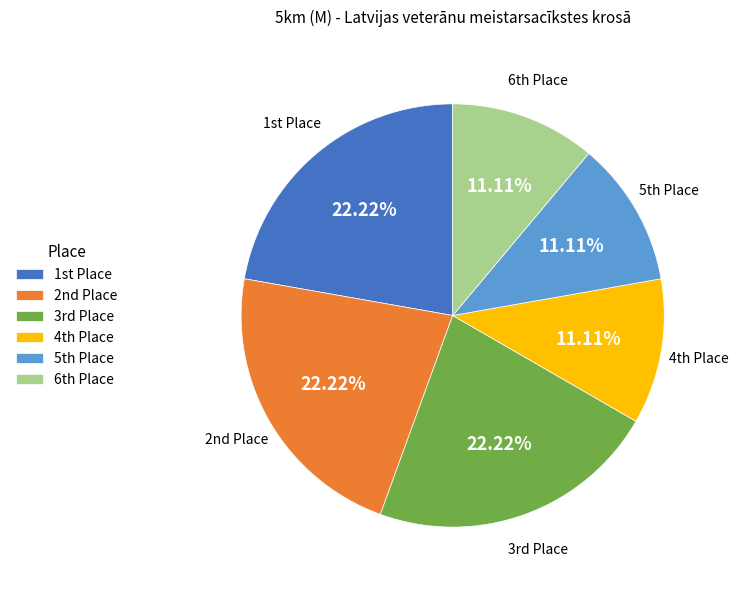

Does any single category account for the majority?

No